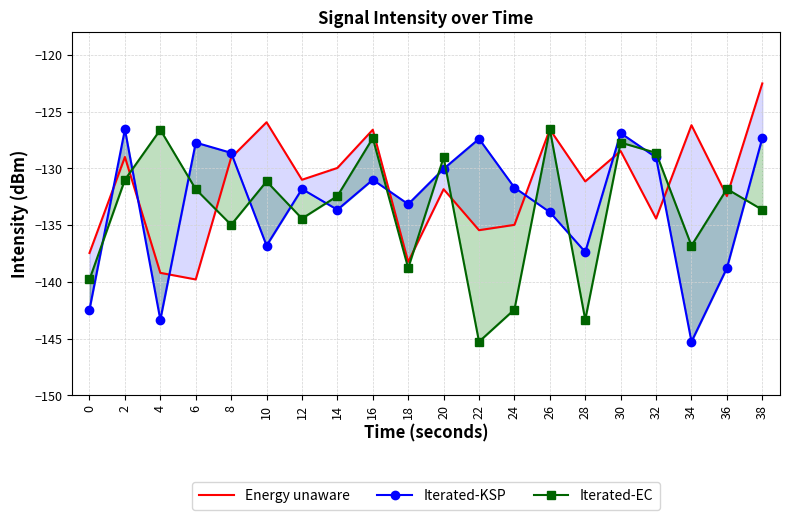

At which category does Energy unaware reach its first local valley?

6